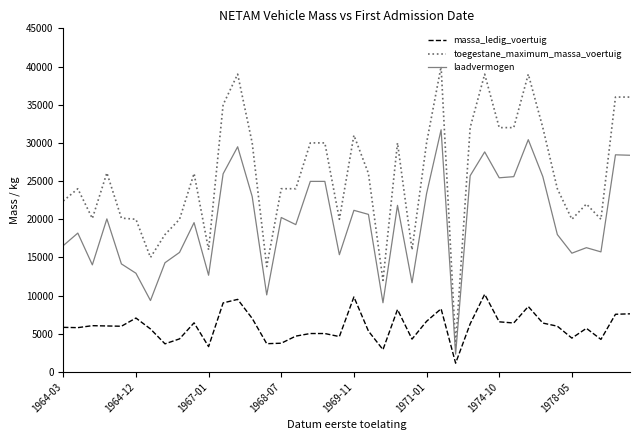

List the series in order of their peak value, highest first.

toegestane_maximum_massa_voertuig, laadvermogen, massa_ledig_voertuig